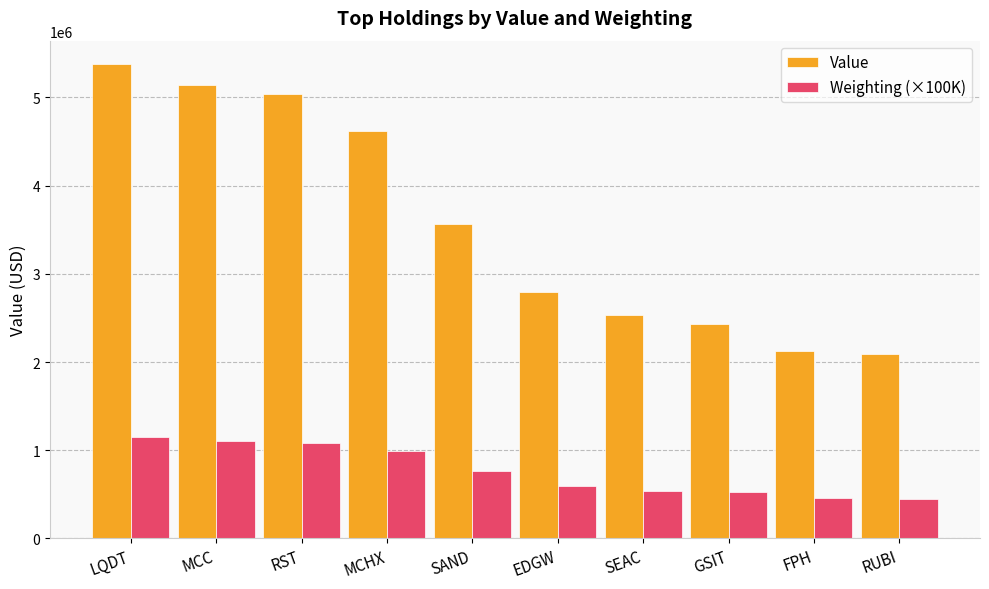

What is the sum of the Weighting (×100K) values at MCC and SEAC?

1643700.0